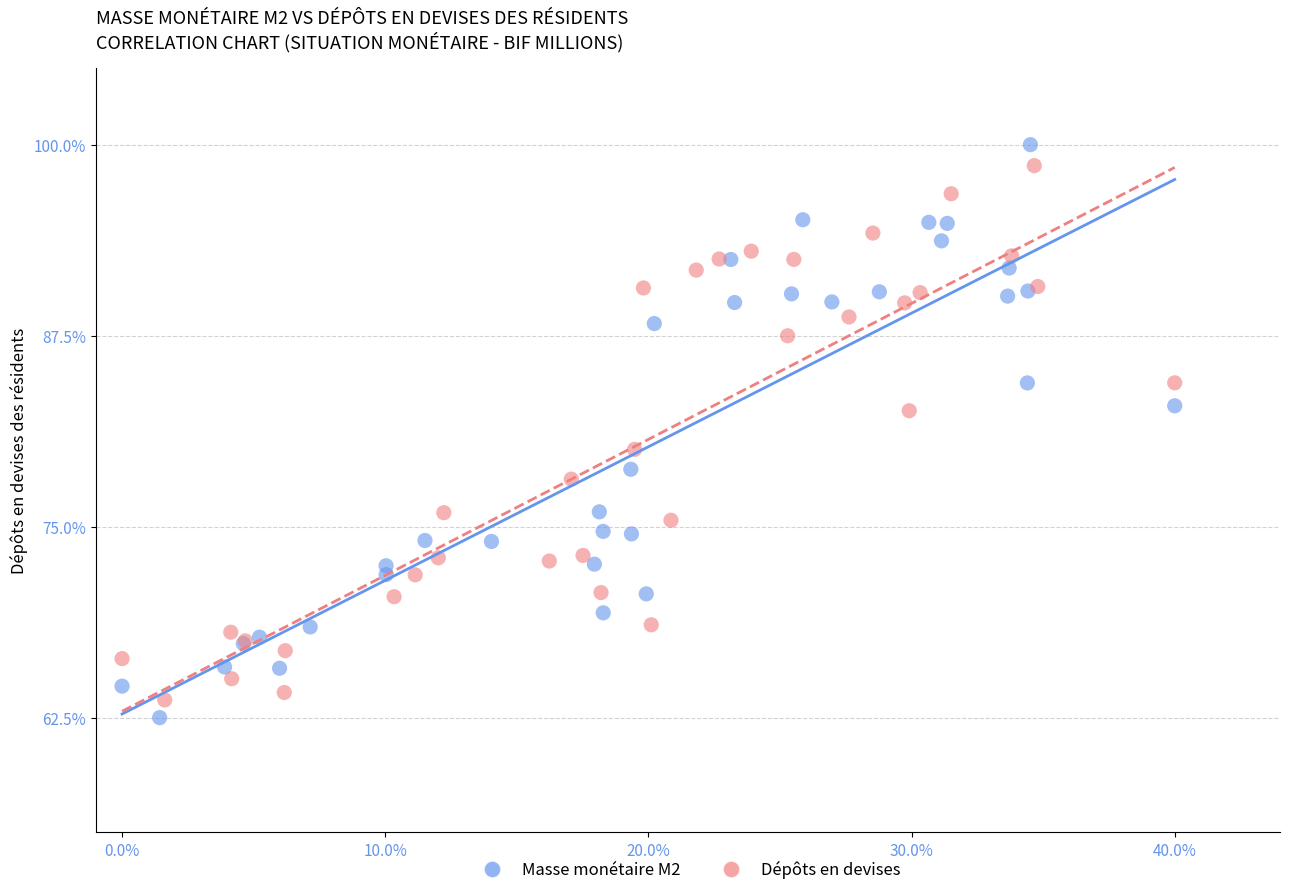

Which series contains the highest Y value?

Masse monétaire M2